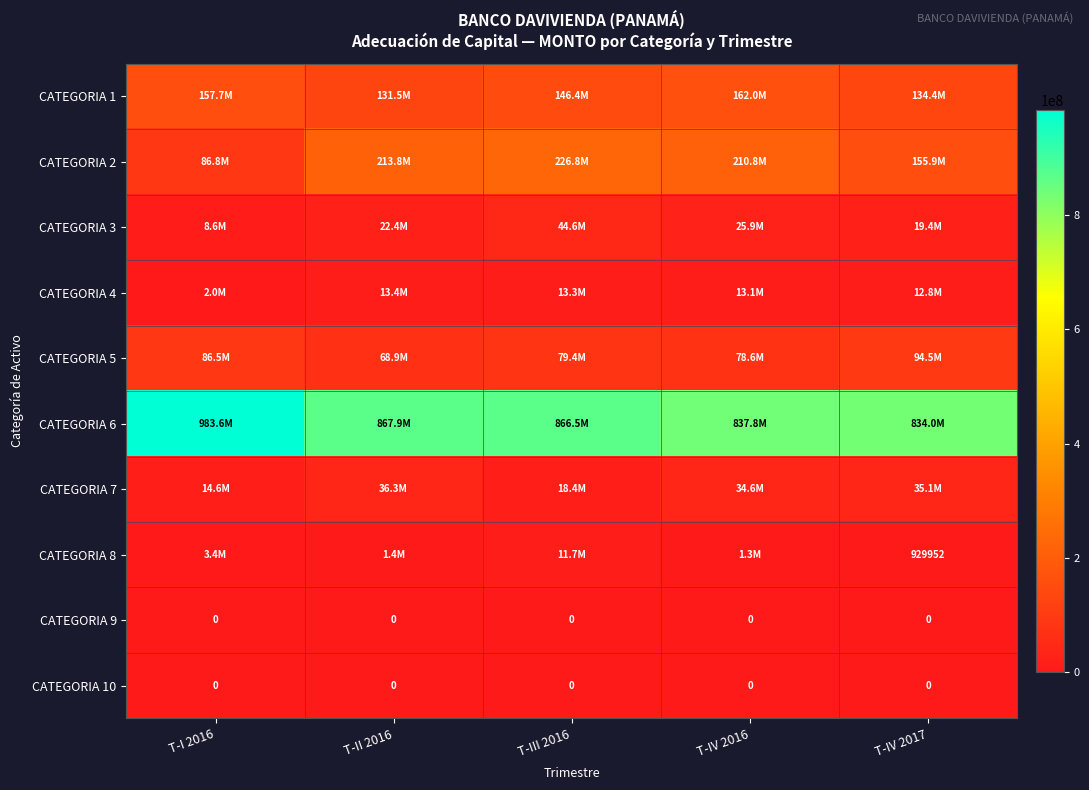

Is it true that CATEGORIA 7 equals 6197238.9 at T-III 2016?

False